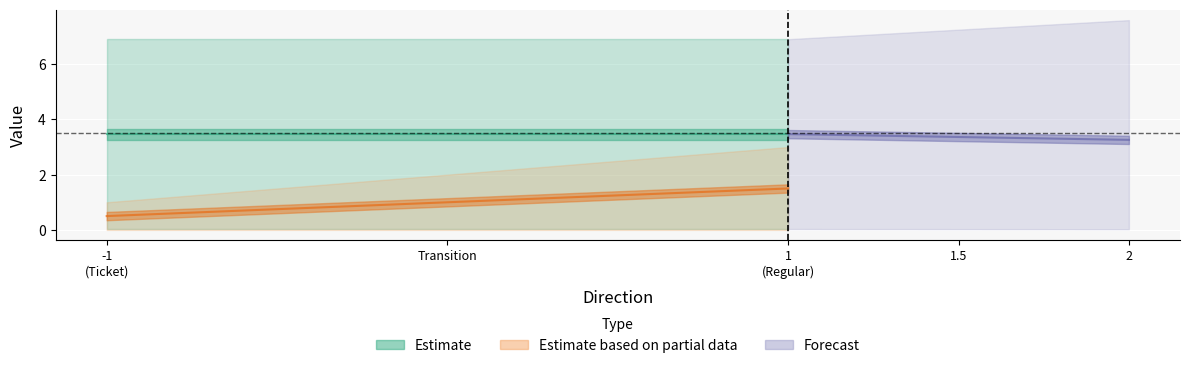

The value of valid_mainchain at 1 is 1.6. True or false?

False